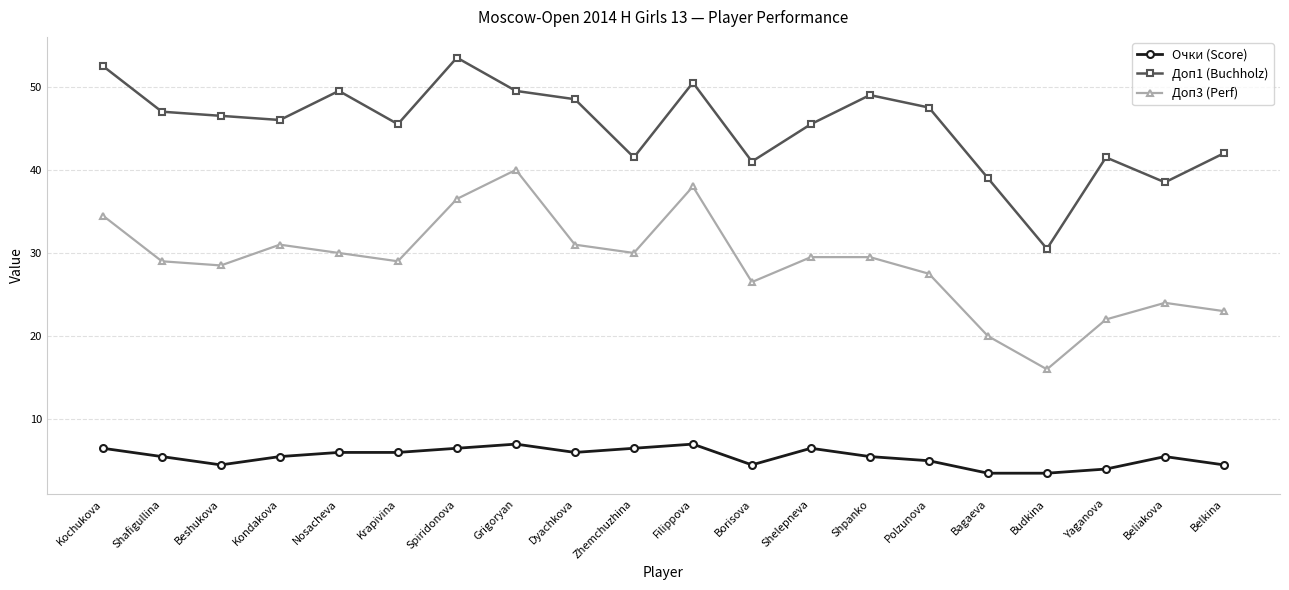

Rank the series by their average value, from lowest to highest.

Очки (Score), Доп3 (Perf), Доп1 (Buchholz)